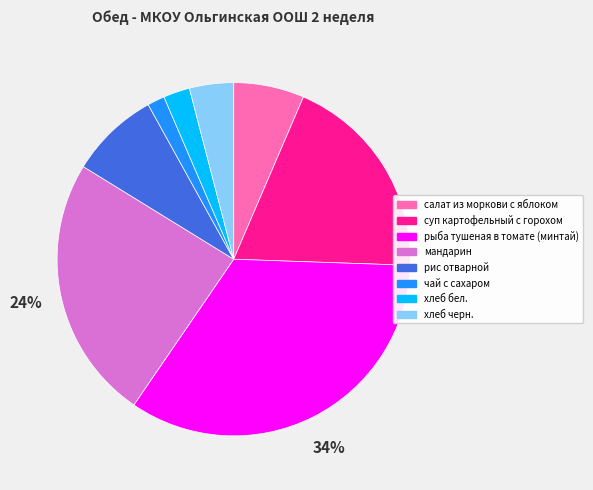

What is the ratio of the value at мандарин to the value at рыба тушеная в томате (минтай)?

0.7